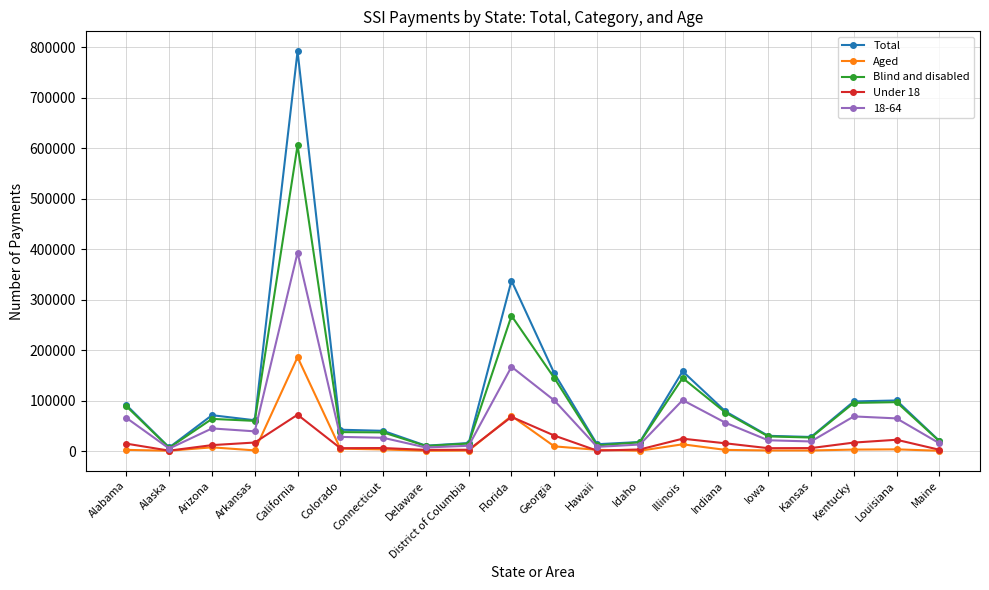

True or false: 18-64 has more than 2 points higher than both neighbors.

True